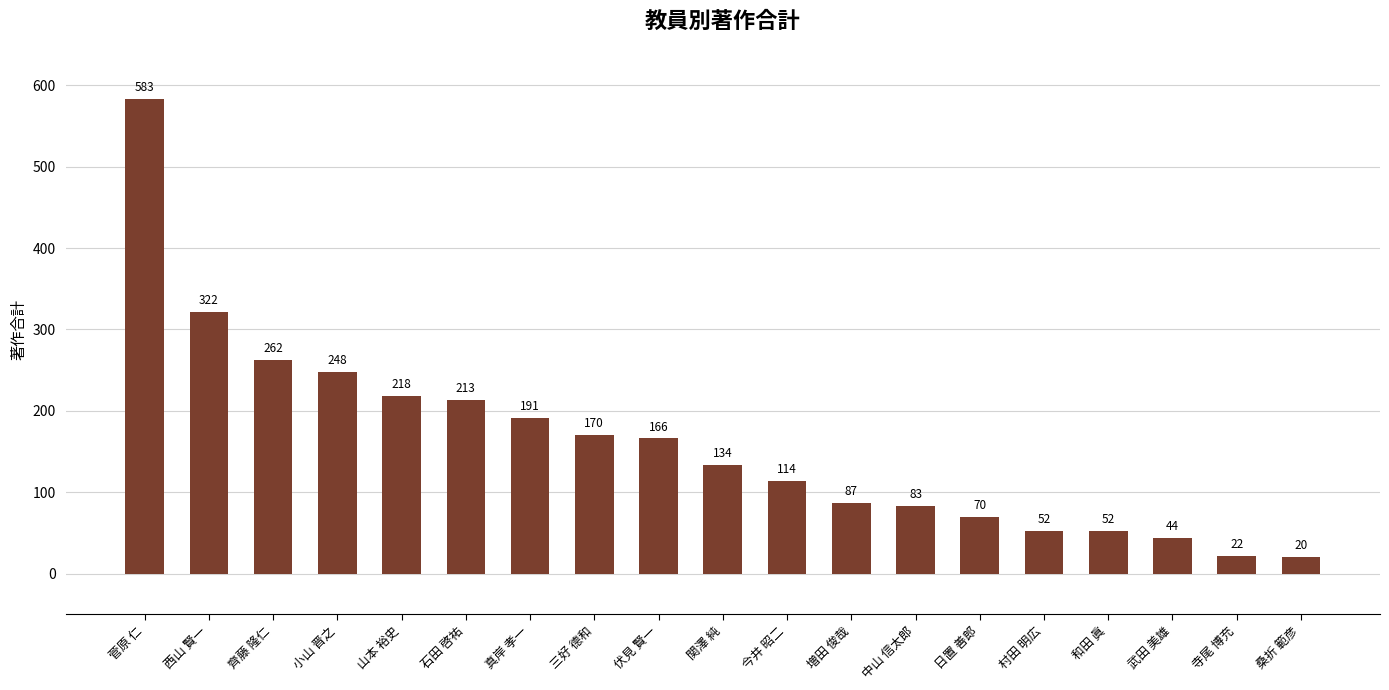

Which has a higher value, 山本 裕史 or 村田 明広?

山本 裕史